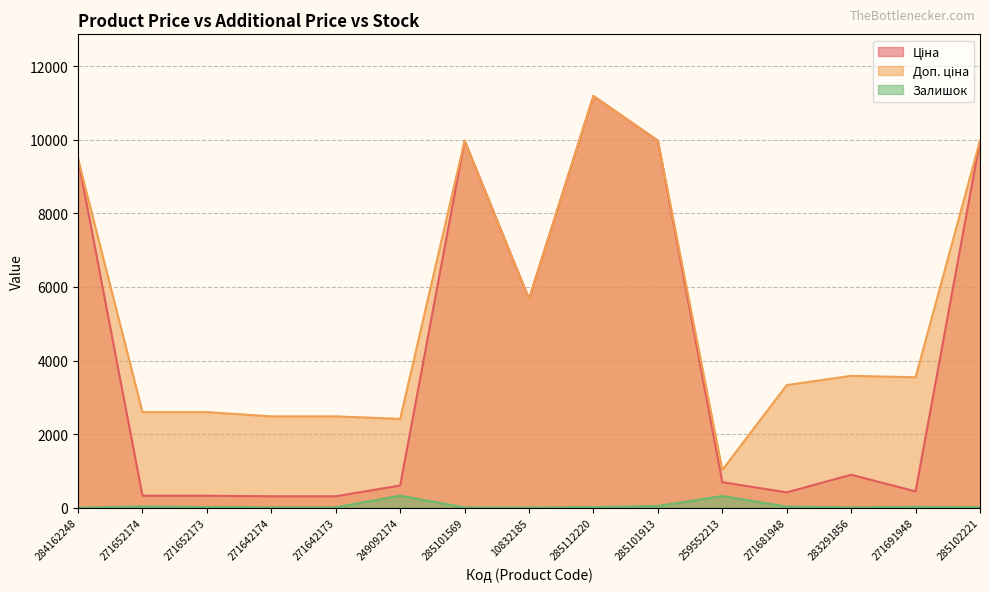

Reading left to right, what are all the values shown in this chart?

Ціна: 9480.1	324.8	324.8	310.3	310.3	603.7	9975.0	5673.8	11188.2	9975.0	693.7	416.6	895.9	443.1	9975.0
Доп. ціна: 9480.1	2598.3	2598.3	2482.4	2482.4	2414.8	9975.0	5673.8	11188.2	9975.0	1024.6	3332.5	3583.6	3545.0	9975.0
Залишок: 0.0	34.0	15.0	11.0	10.0	328.0	7.0	4.0	17.0	47.0	318.0	30.0	7.0	22.0	11.0